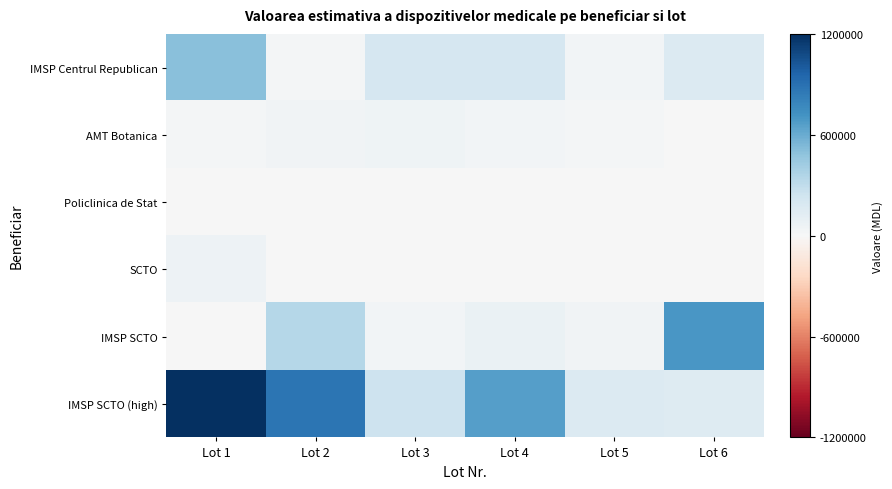

What is the maximum value shown in the chart?

1200000